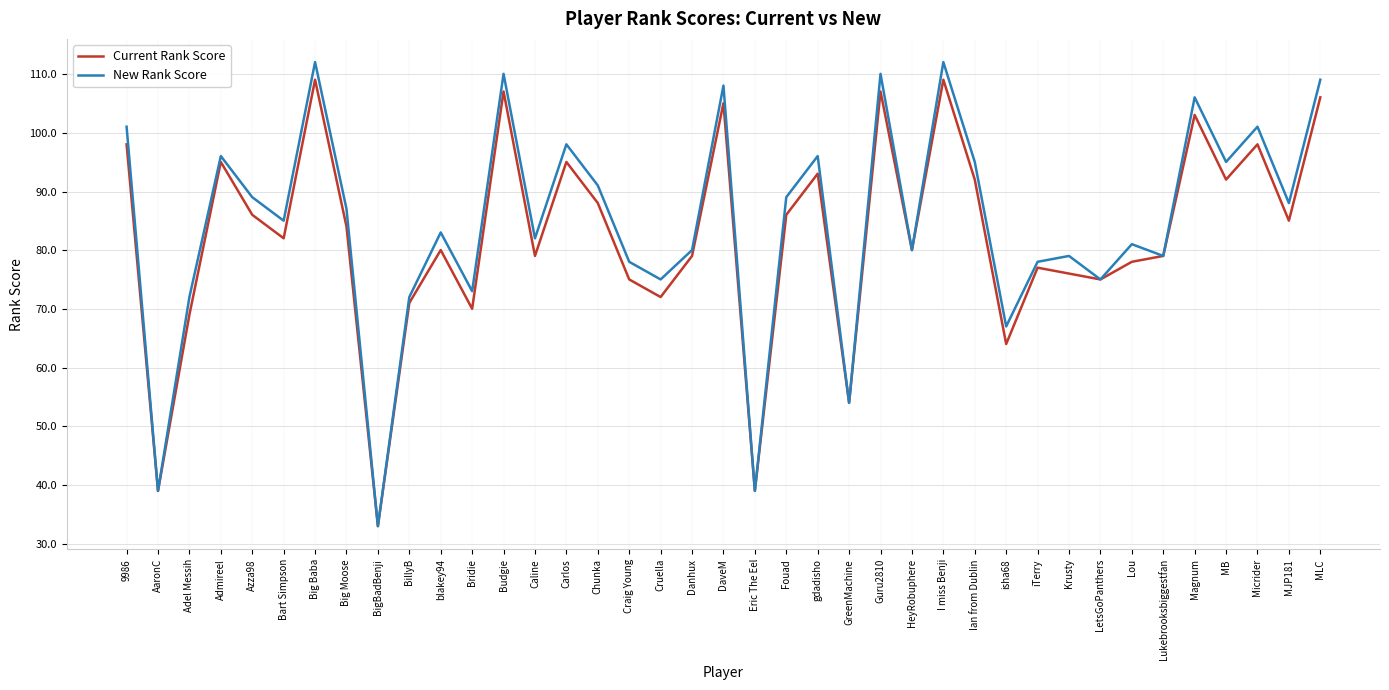

How many interior local peaks does the New Rank Score series have?

13